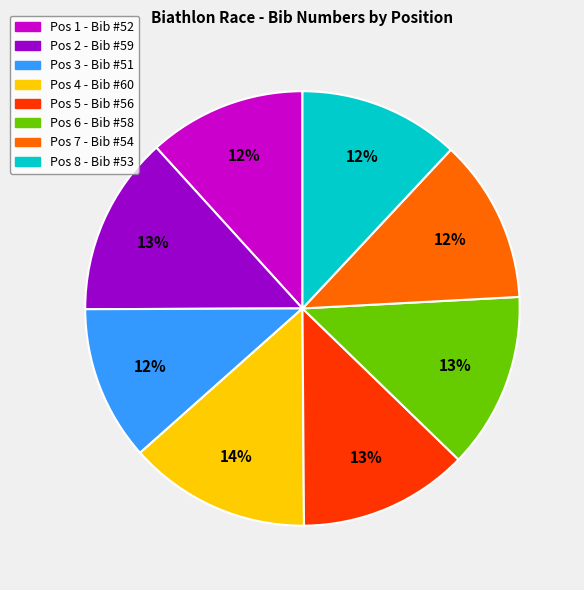

Is there any slice that represents more than half of the pie?

No